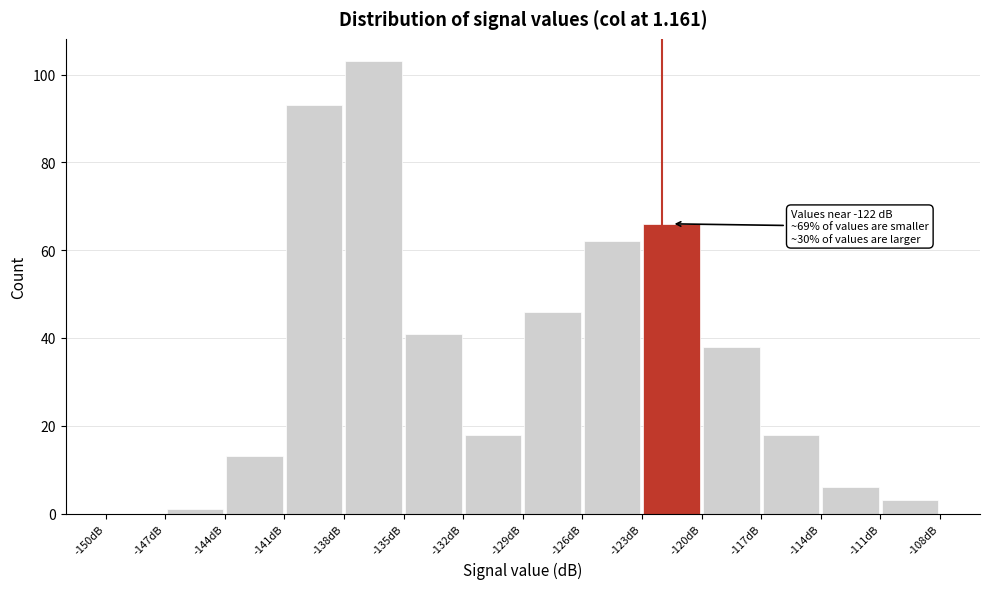

Over which range of the x-axis is the bar tallest?

-138 to -135